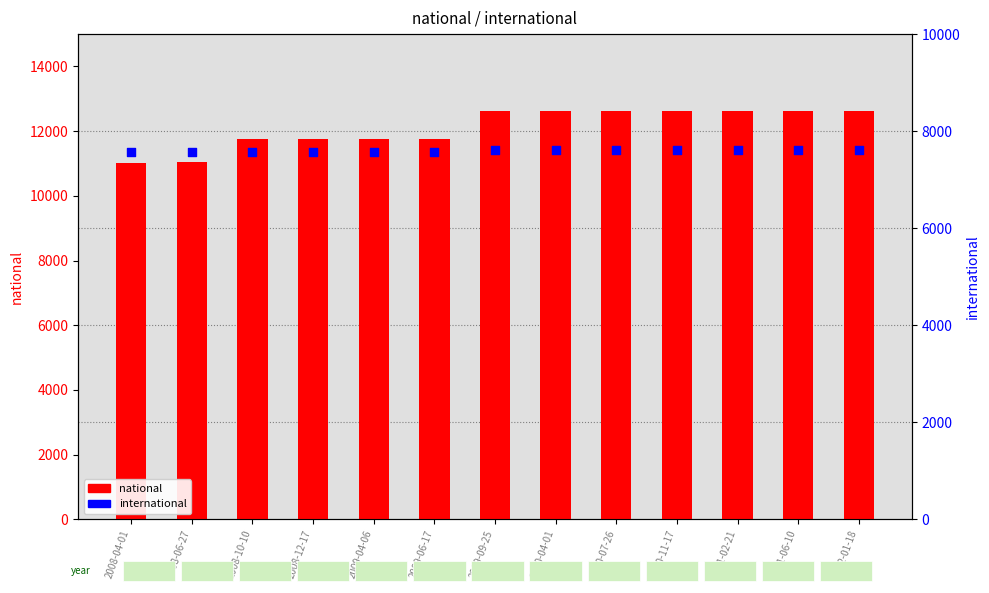

At which category is the sum across all series the highest?

2009-09-25